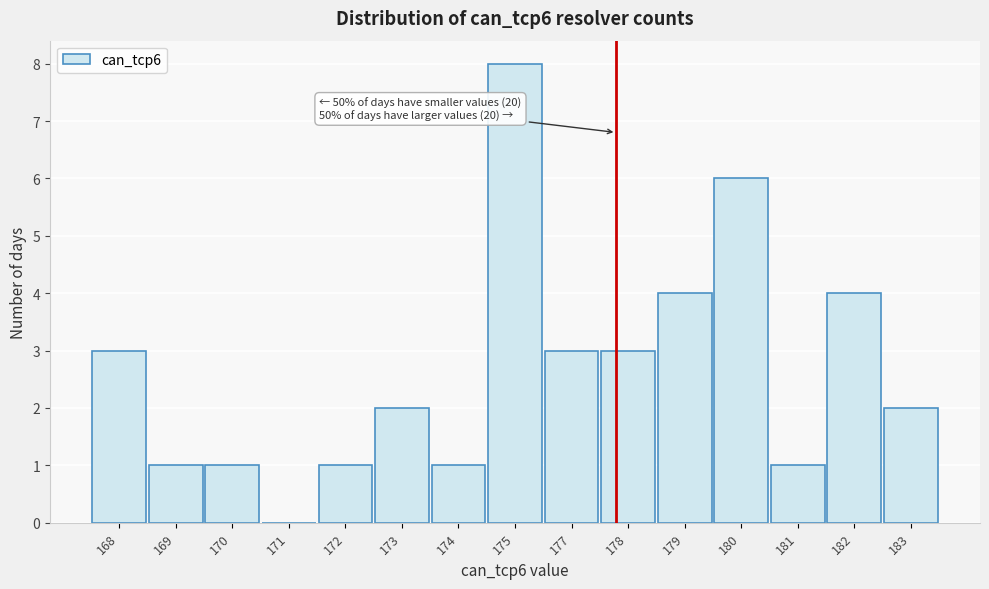

At which category does the chart reach its peak across all series?

175